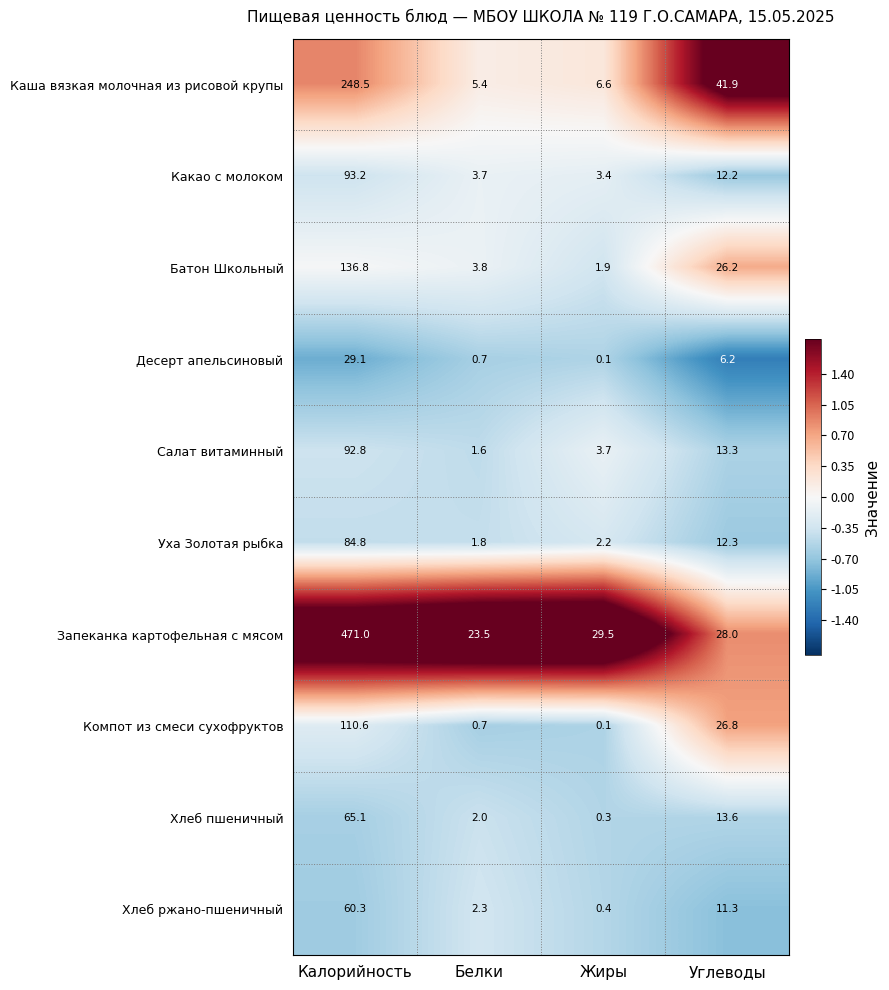

What is the average value of the Батон Школьный series?

42.2